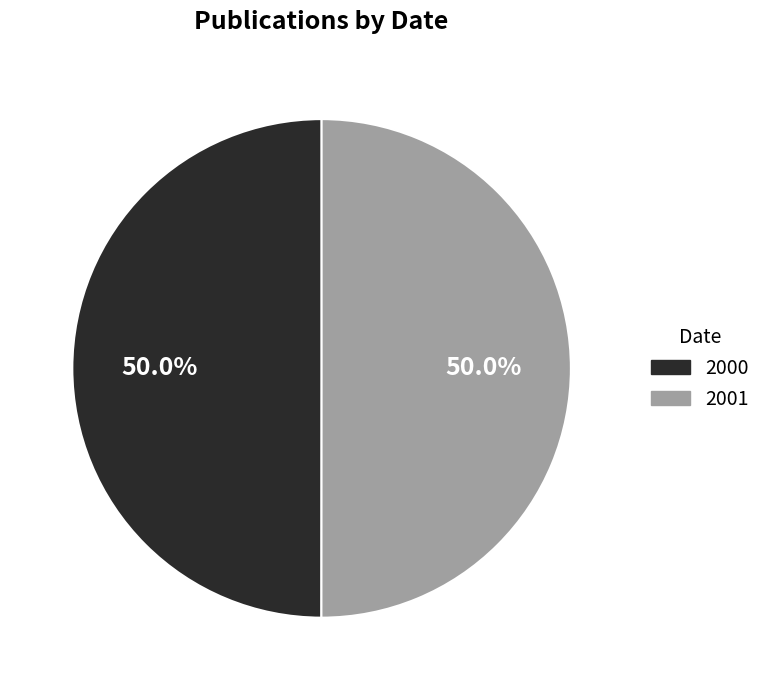

What is the ratio of the value at 2001 to the value at 2000?

1.0